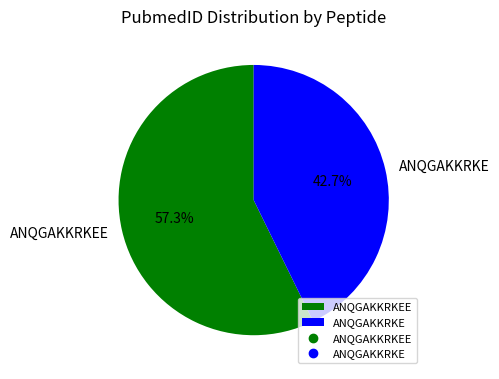

To the nearest percent, what is the difference between the ANQGAKKRKEE and ANQGAKKRKE slice percentages?

15%